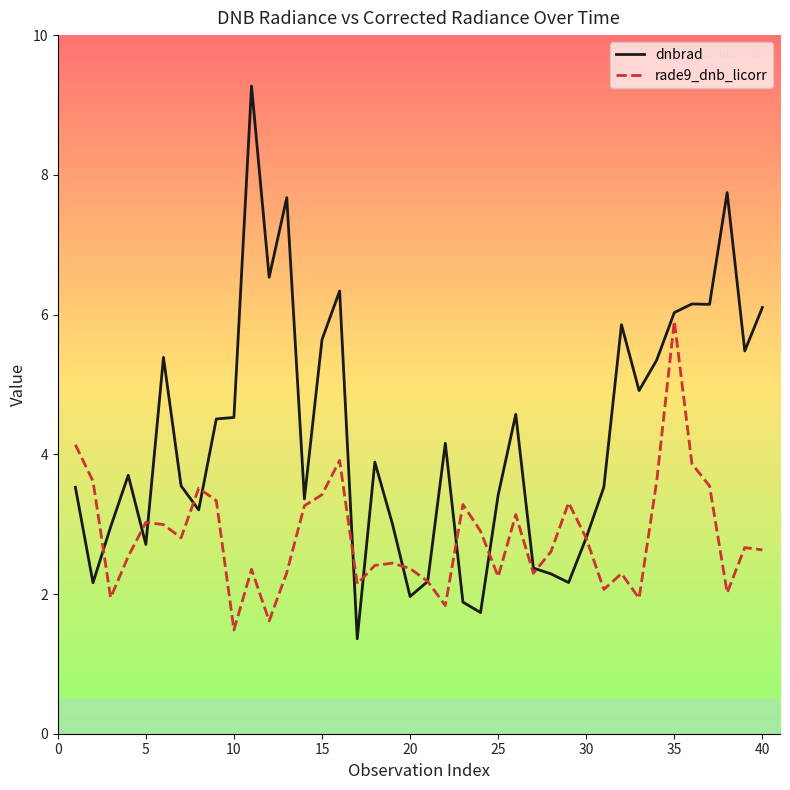

What are all the series names shown in the legend?

dnbrad, rade9_dnb_licorr